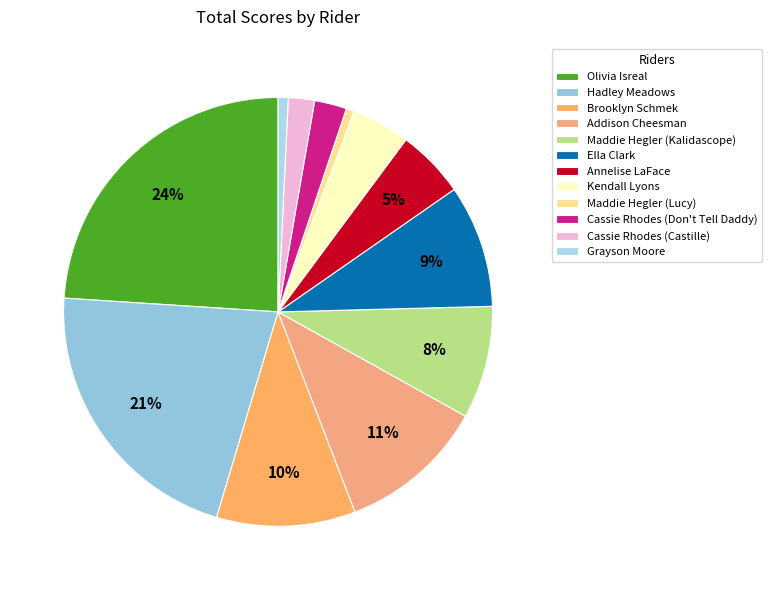

Which slice is the largest?

Olivia Isreal